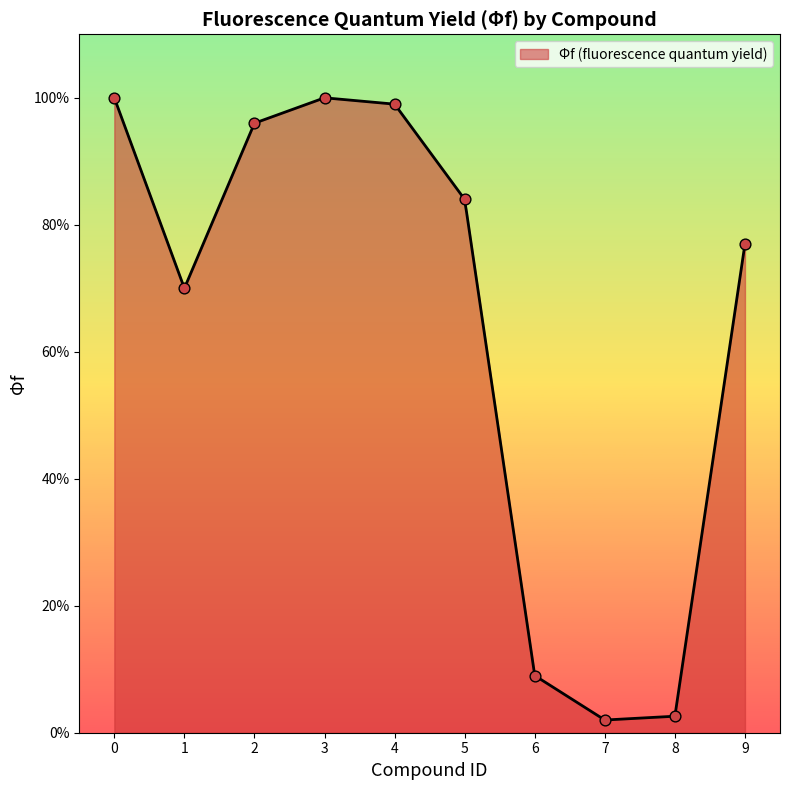

What is the change in value from 5 to 8?

-0.8